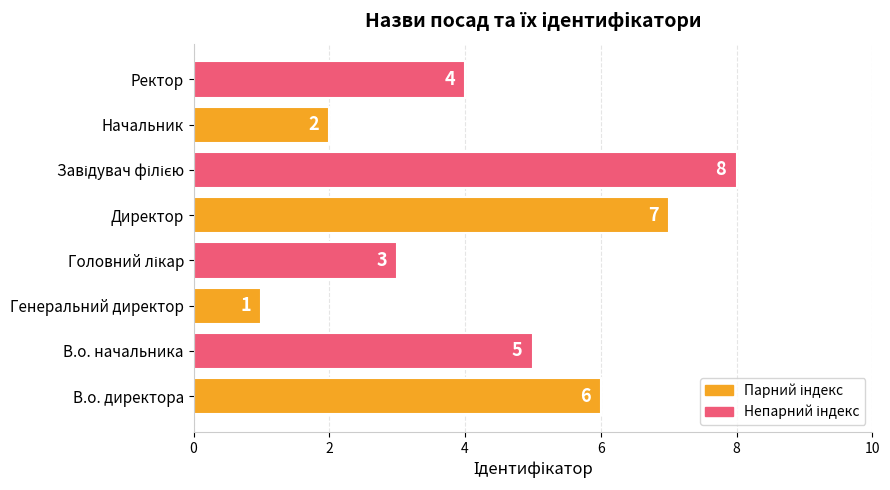

Between Генеральний директор and В.о. директора, which is larger?

В.о. директора